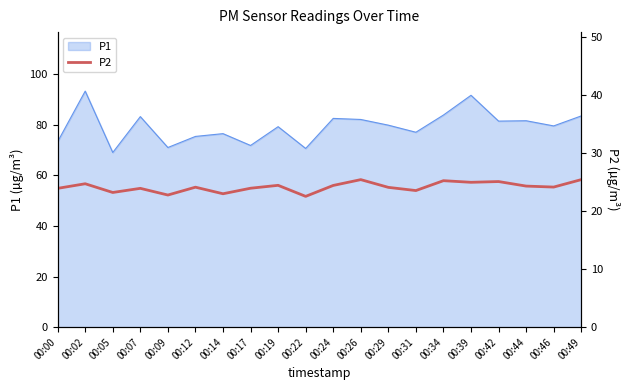

The P1 series shows 71.0 at 00:09. True or false?

True